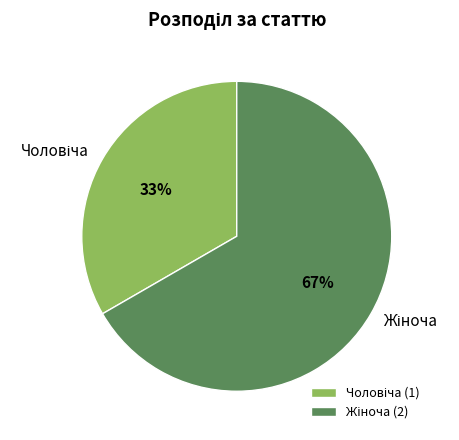

To the nearest percent, what is the average slice percentage?

50%